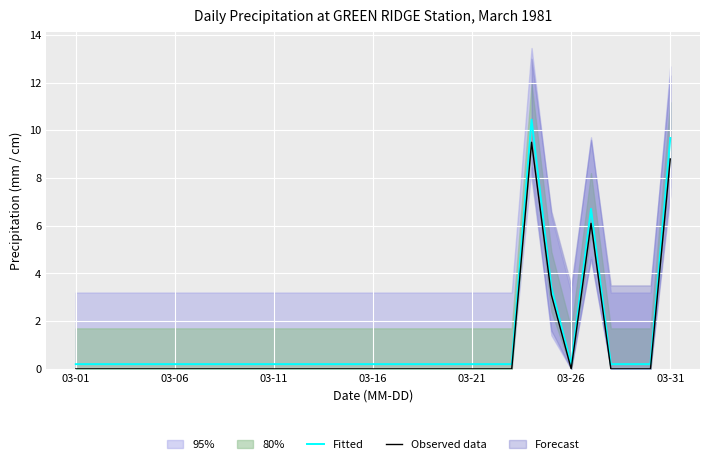

How many lines are shown in the chart?

2